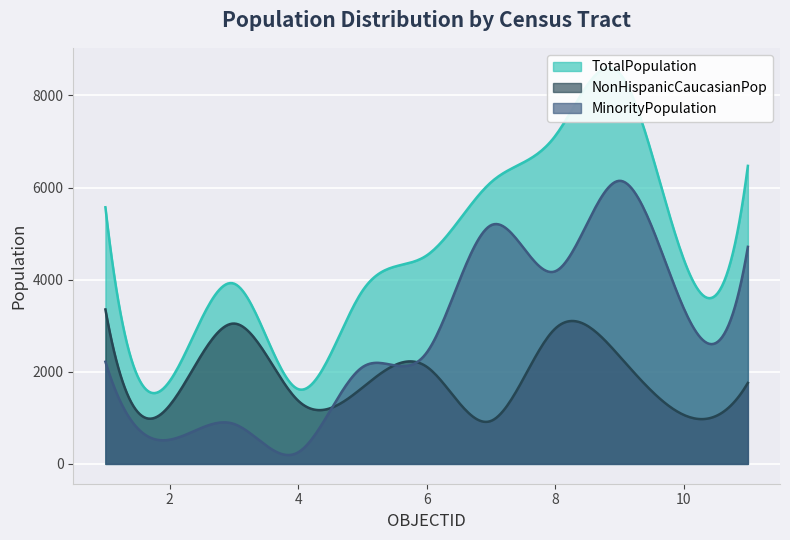

Reading left to right, list all the values displayed in this chart.

TotalPopulation: 1=5571	2=1796	3=3915	4=1624	5=3755	6=4525	7=6112	8=7117	9=8486	10=4448	11=6470
NonHispanicCaucasianPop: 1=3353	2=1271	3=3047	4=1373	5=1655	6=2110	7=932	8=2936	9=2340	10=1065	11=1758
MinorityPopulation: 1=2218	2=525	3=868	4=251	5=2100	6=2415	7=5180	8=4181	9=6146	10=3383	11=4712